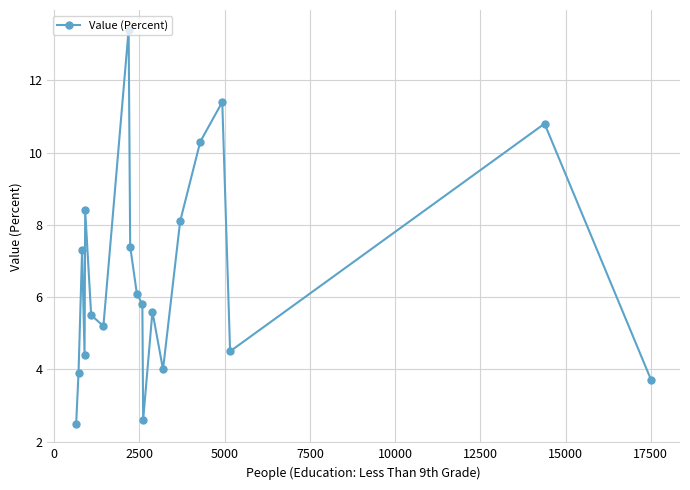

How many series are shown in this chart?

1